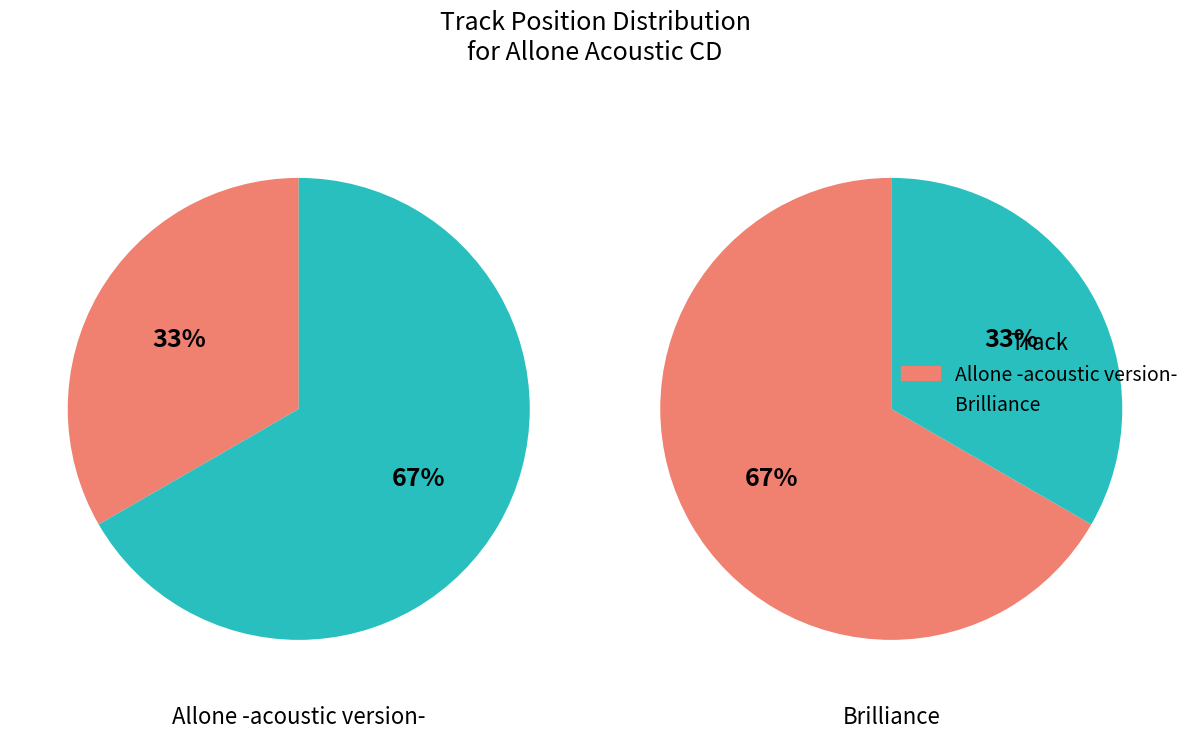

To the nearest percent, what is the difference between the largest and smallest slice percentages?

33%